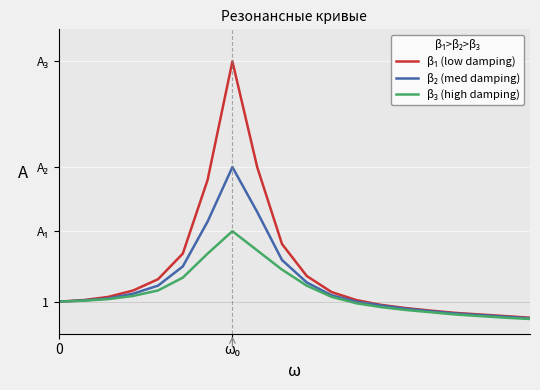

Is this an area chart (filled region under the line)?

No